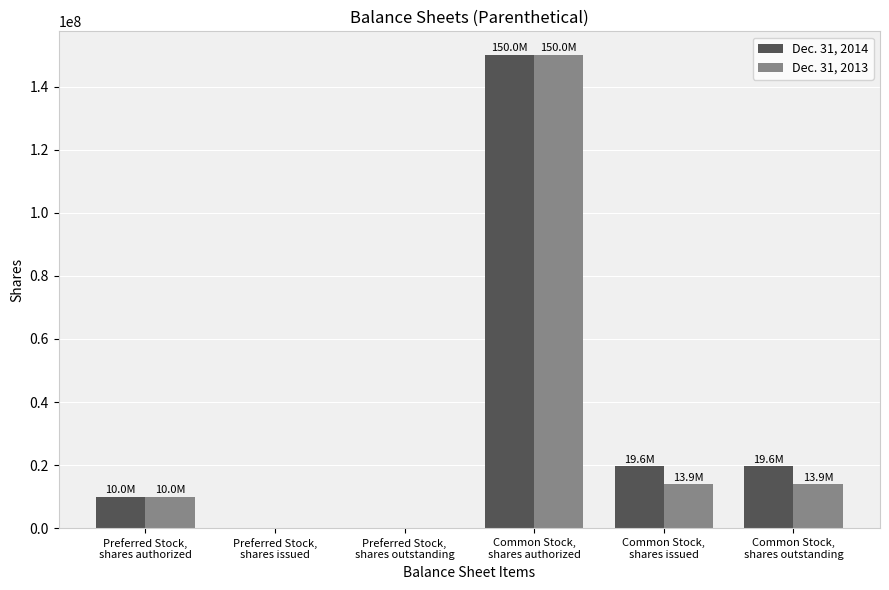

How many series are shown in this chart?

2